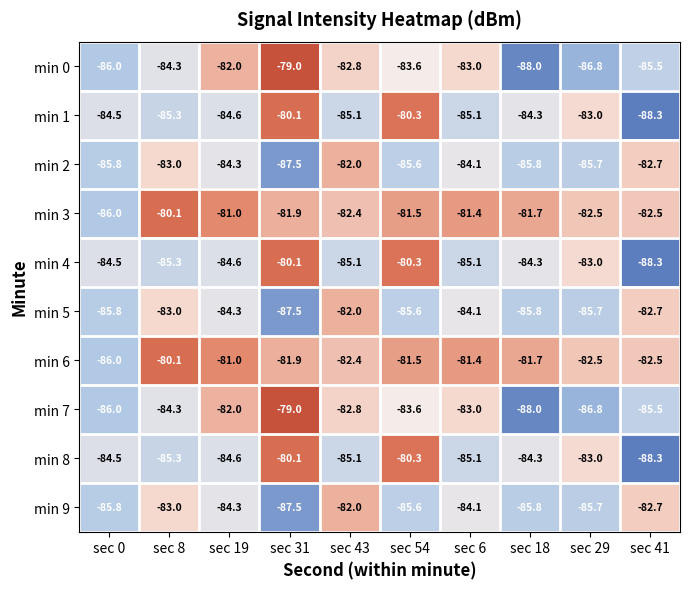

The min 6 series shows -82.5 at sec 41. True or false?

True